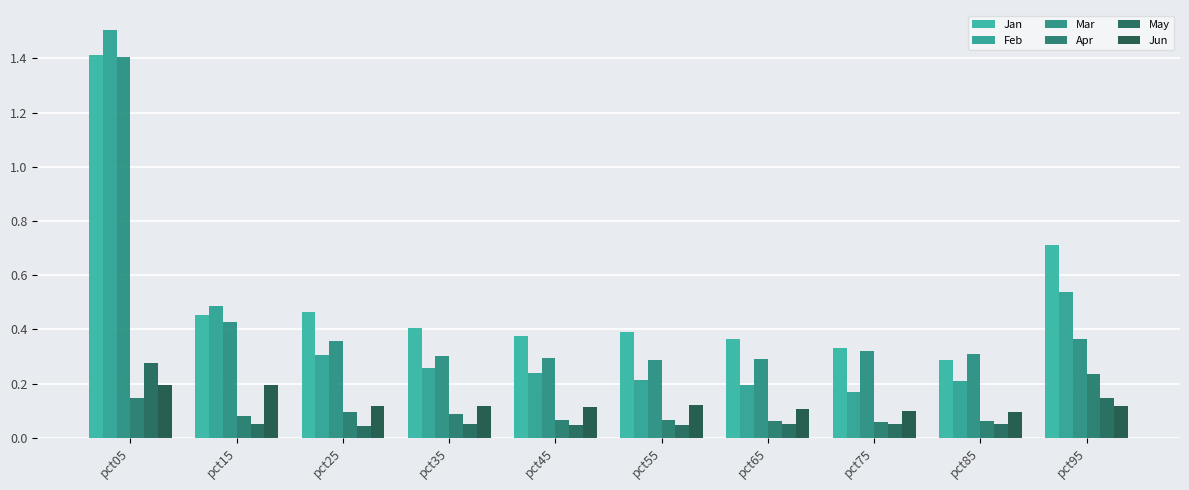

Reading right to left, extract all data points from this chart.

Jan: pct95=0.7	pct85=0.3	pct75=0.3	pct65=0.4	pct55=0.4	pct45=0.4	pct35=0.4	pct25=0.5	pct15=0.5	pct05=1.4
Feb: pct95=0.5	pct85=0.2	pct75=0.2	pct65=0.2	pct55=0.2	pct45=0.2	pct35=0.3	pct25=0.3	pct15=0.5	pct05=1.5
Mar: pct95=0.4	pct85=0.3	pct75=0.3	pct65=0.3	pct55=0.3	pct45=0.3	pct35=0.3	pct25=0.4	pct15=0.4	pct05=1.4
Apr: pct95=0.2	pct85=0.1	pct75=0.1	pct65=0.1	pct55=0.1	pct45=0.1	pct35=0.1	pct25=0.1	pct15=0.1	pct05=0.1
May: pct95=0.1	pct85=0.1	pct75=0.0	pct65=0.1	pct55=0.0	pct45=0.0	pct35=0.1	pct25=0.0	pct15=0.1	pct05=0.3
Jun: pct95=0.1	pct85=0.1	pct75=0.1	pct65=0.1	pct55=0.1	pct45=0.1	pct35=0.1	pct25=0.1	pct15=0.2	pct05=0.2